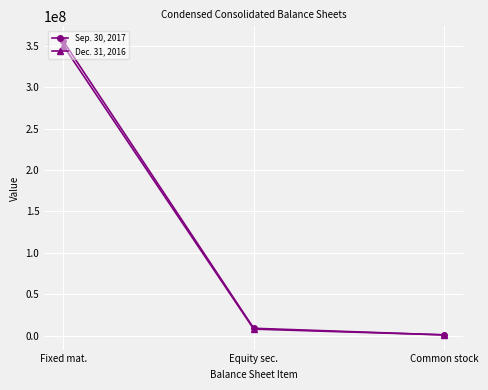

At which label does Dec. 31, 2016 first exceed 8080073?

Fixed mat.